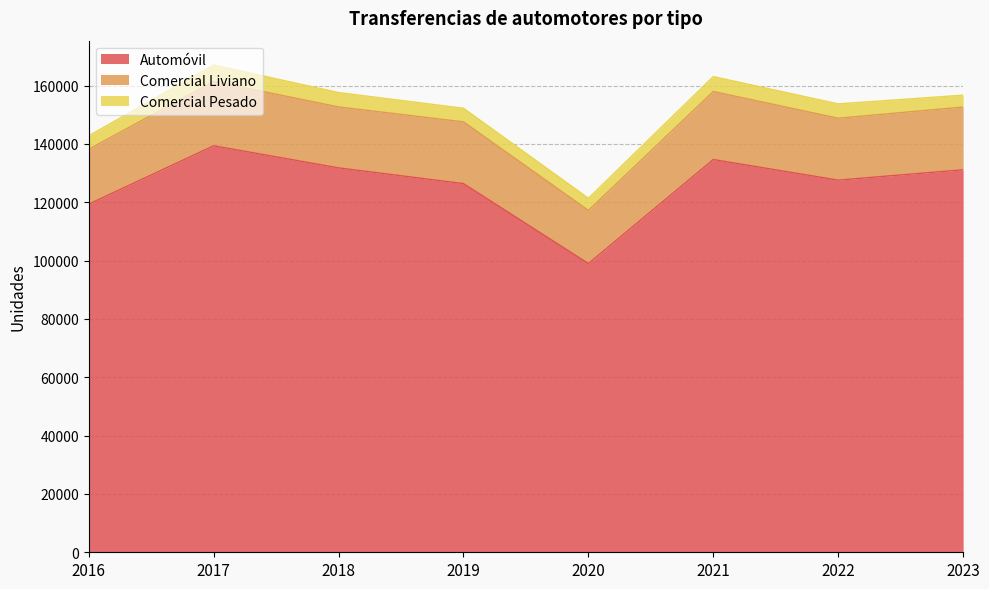

The Automóvil series shows 131155 at 2023. True or false?

True